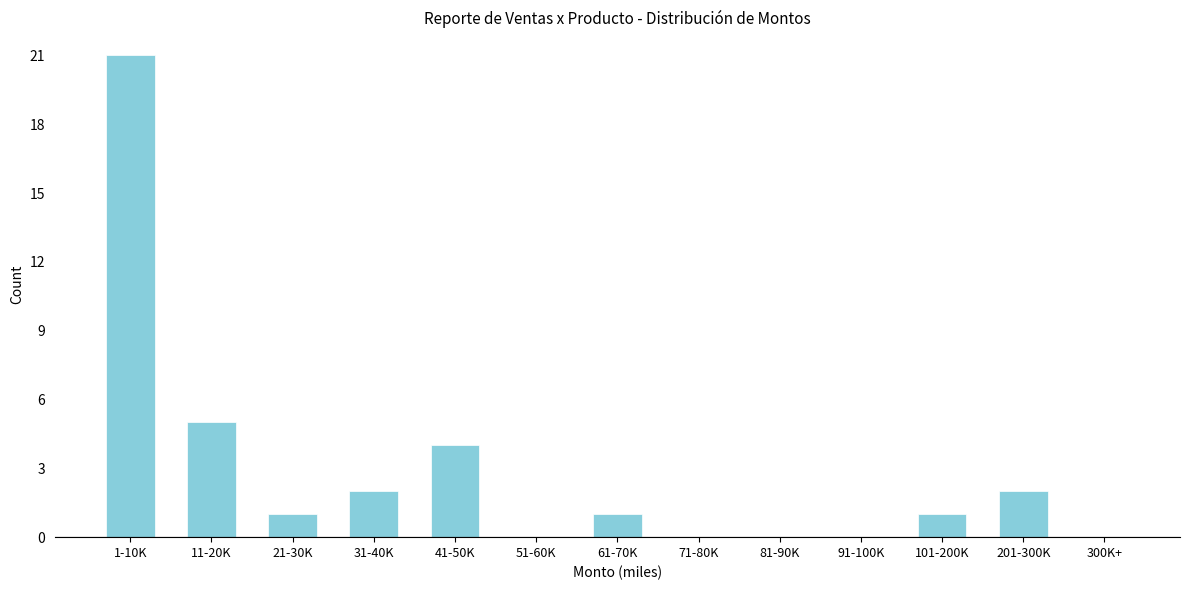

Reading left to right, list all the values displayed in this chart.

1-10K=21	11-20K=5	21-30K=1	31-40K=2	41-50K=4	51-60K=0	61-70K=1	71-80K=0	81-90K=0	91-100K=0	101-200K=1	201-300K=2	300K+=0